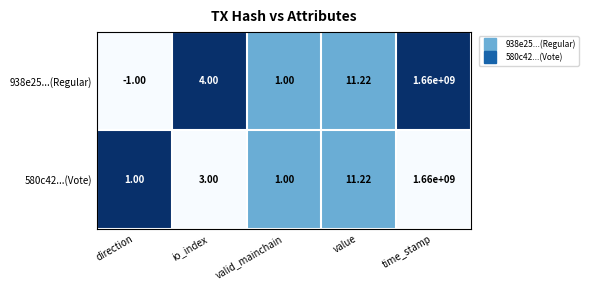

At how many categories does at least one series exceed 0?

5